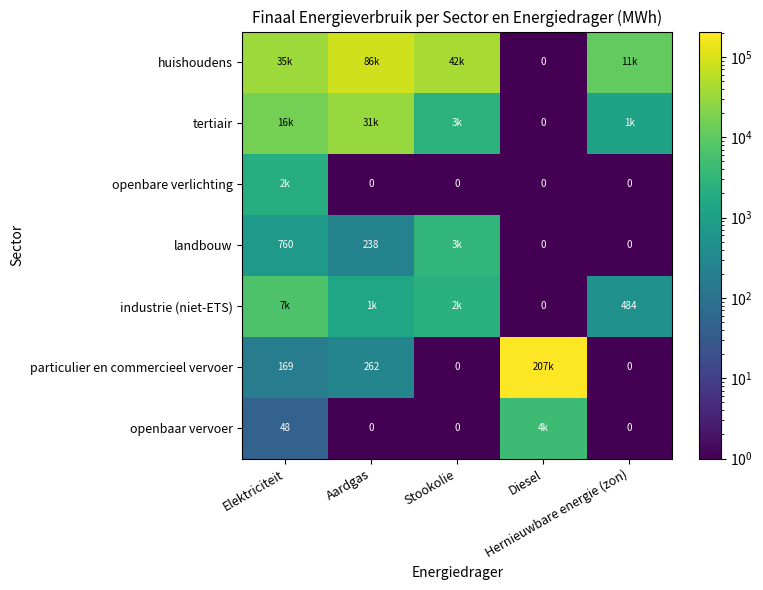

The particulier en commercieel vervoer series shows 168.8 at Elektriciteit. True or false?

True